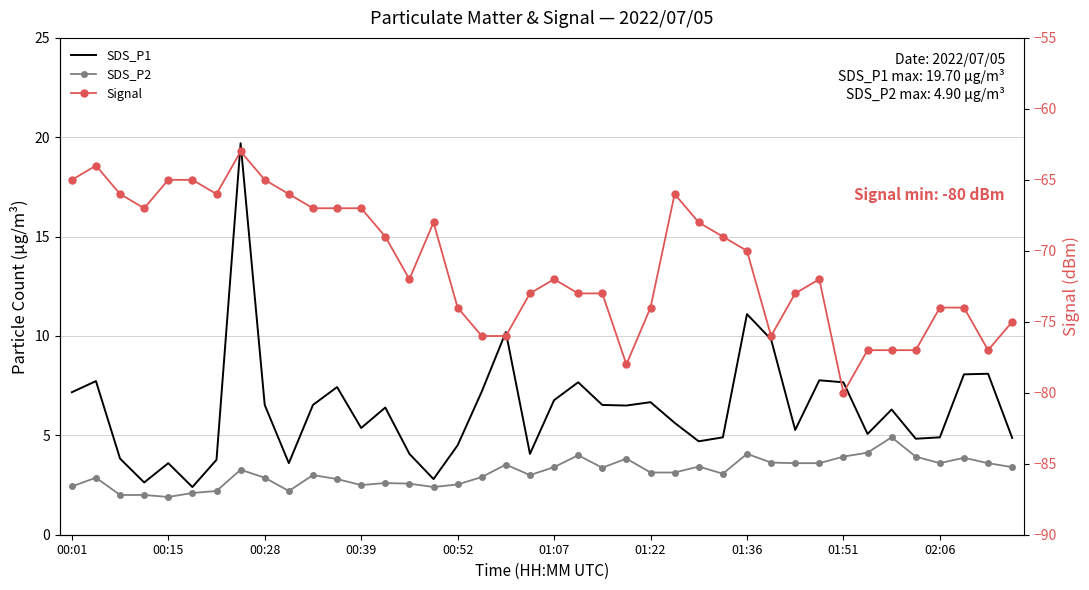

True or false: SDS_P1 and SDS_P2 intersect in this chart.

False